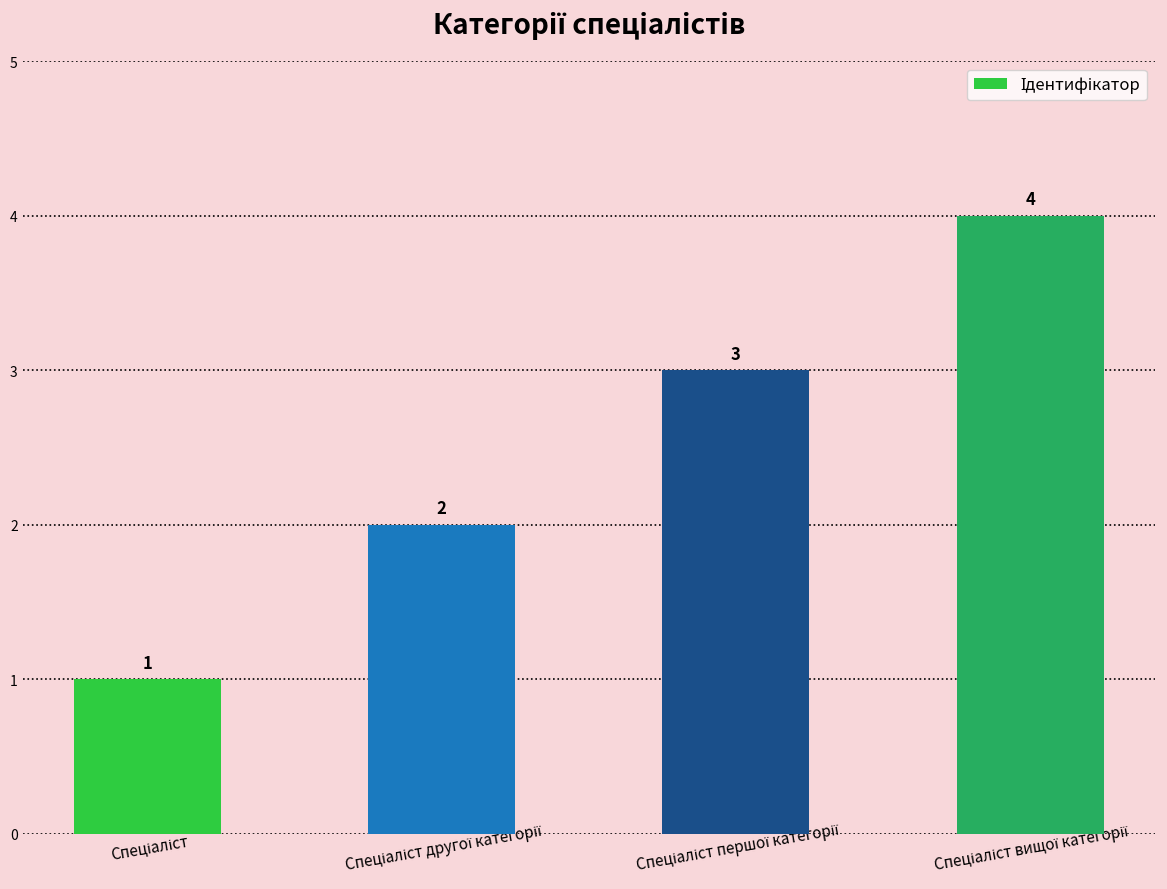

What is the value of the 1st bar from the left?

1